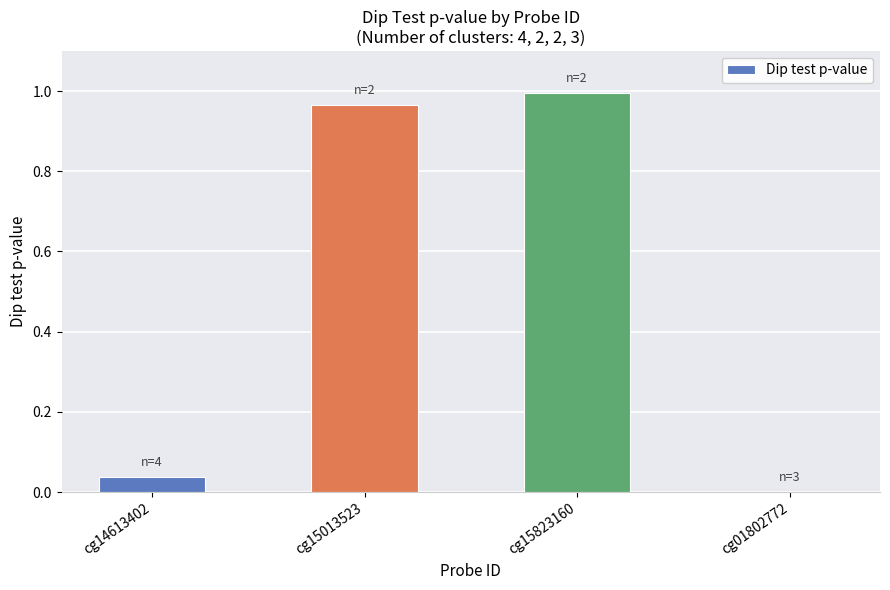

The chart shows a value of -0.4 at cg01802772. True or false?

False